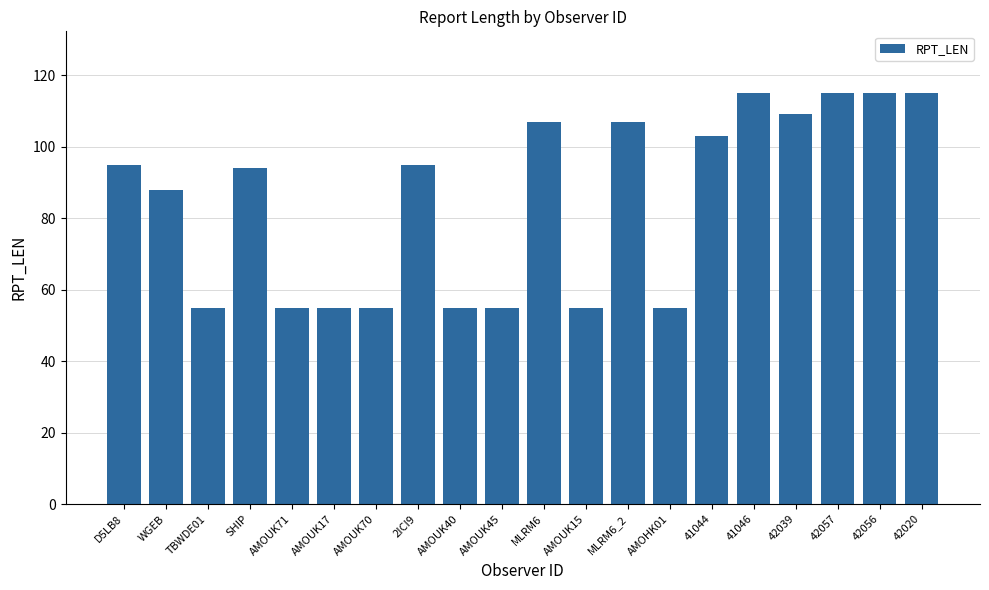

What is the difference between the maximum and minimum values?

60